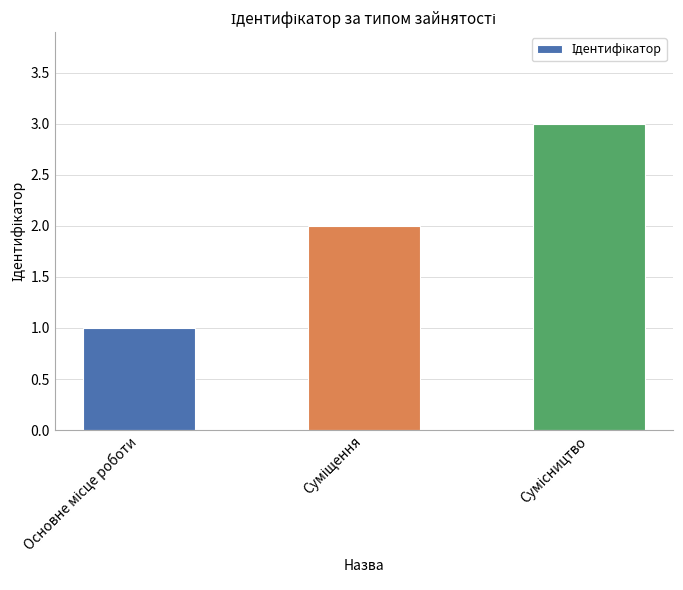

What is the sum of all values?

6